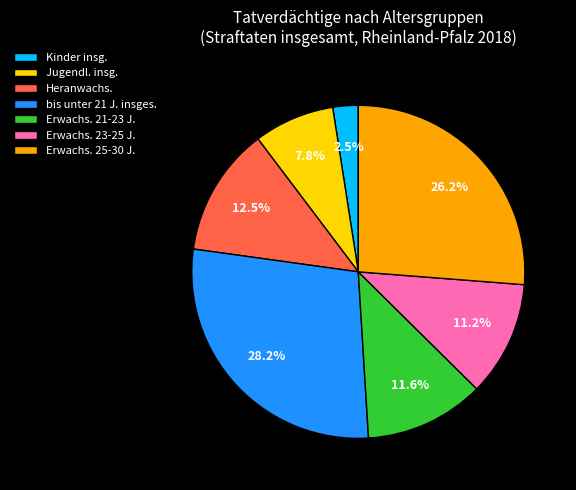

What is the ratio of the value at Kinder insg. to the value at Erwachs. 25-30 J.?

0.1